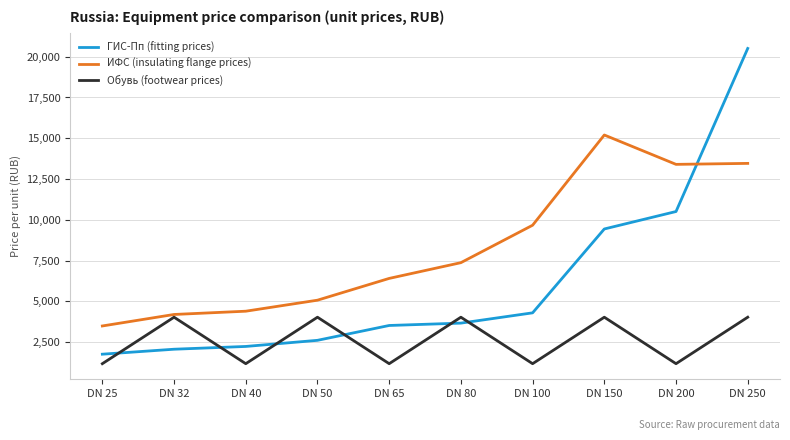

What is the difference between the second highest and minimum values in the ГИС-Пп (fitting prices) series?

8745